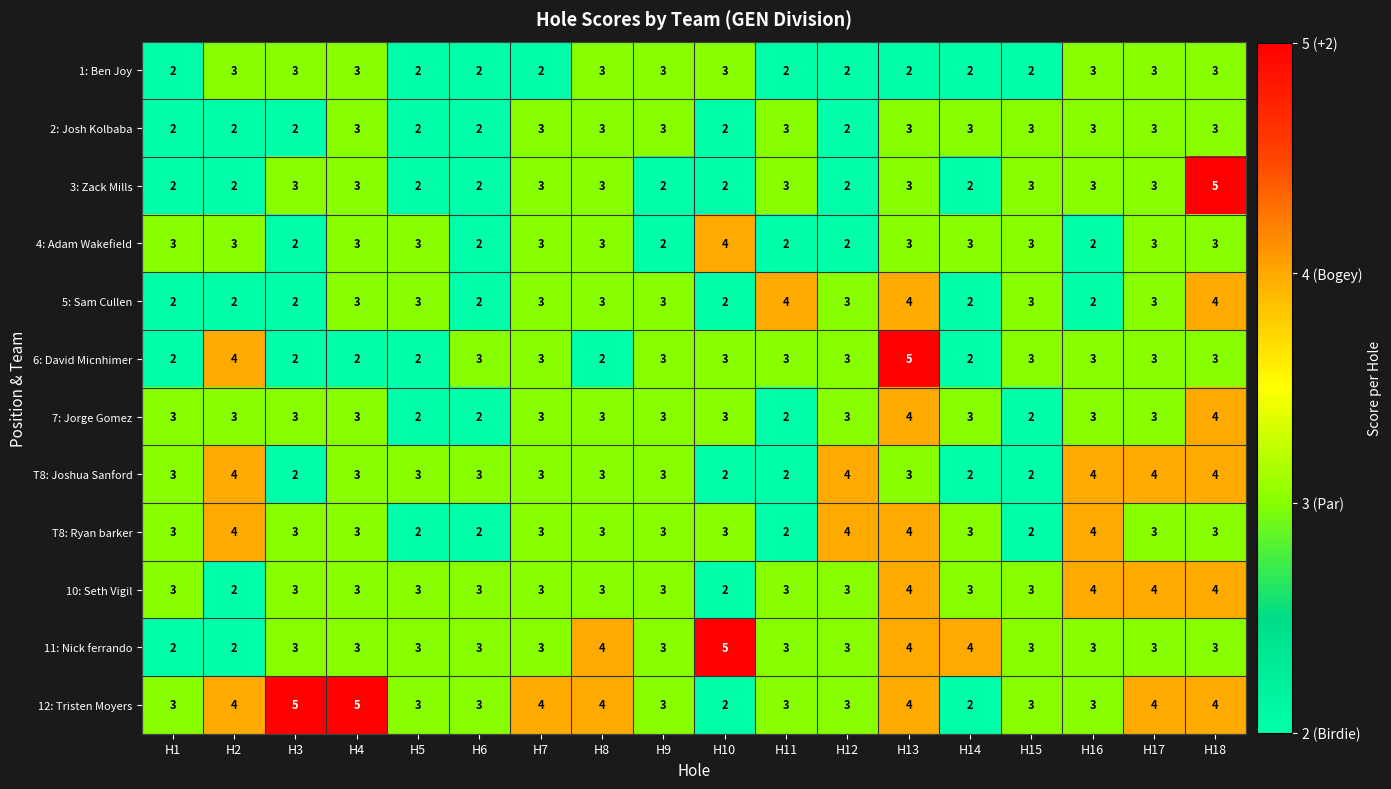

How many categories are shown in the chart?

18